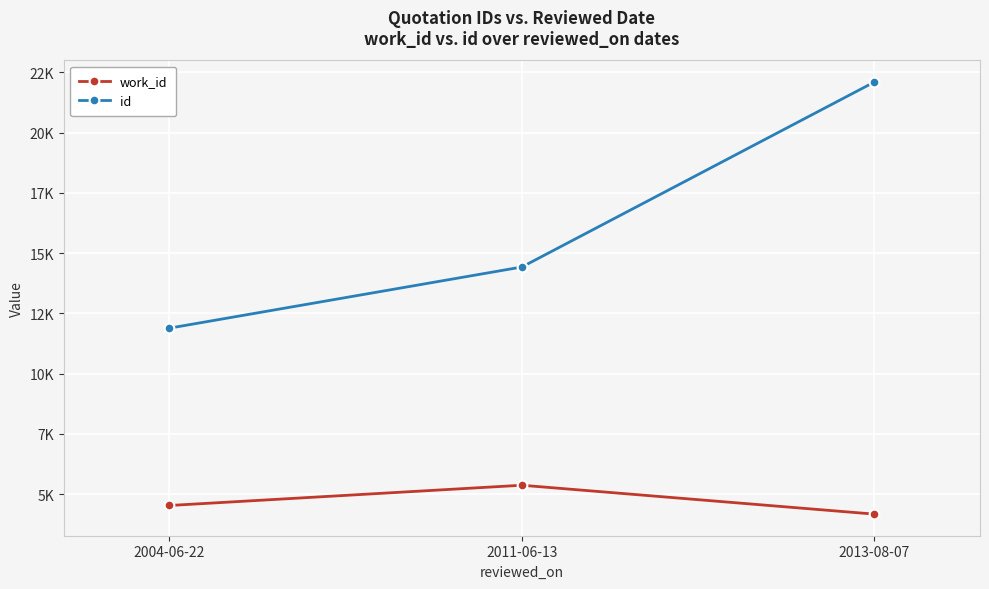

Which series has the largest total across all categories?

id